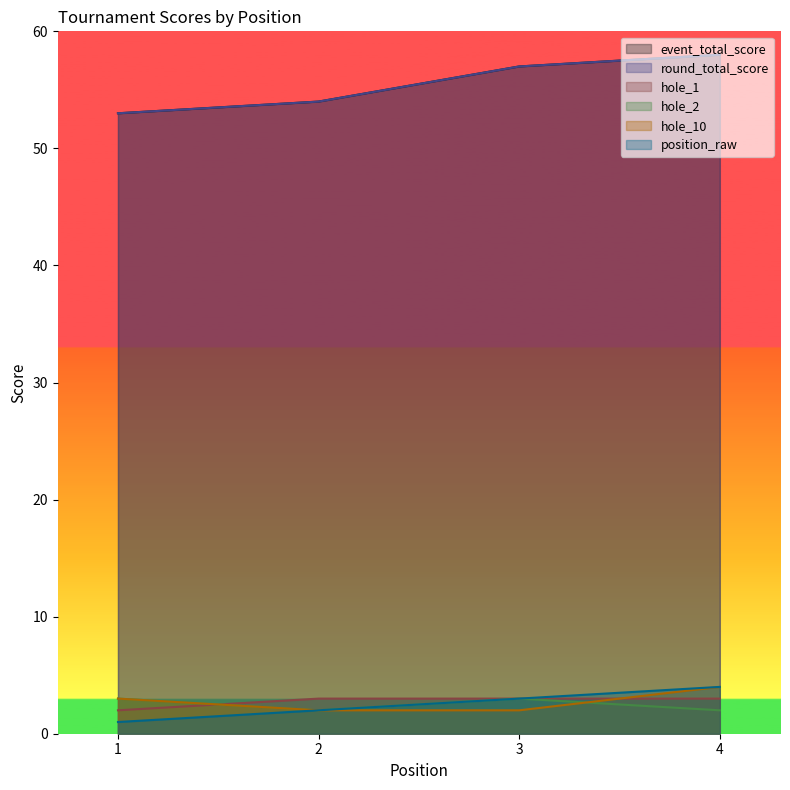

The value of hole_10 at 2 is 1. True or false?

False